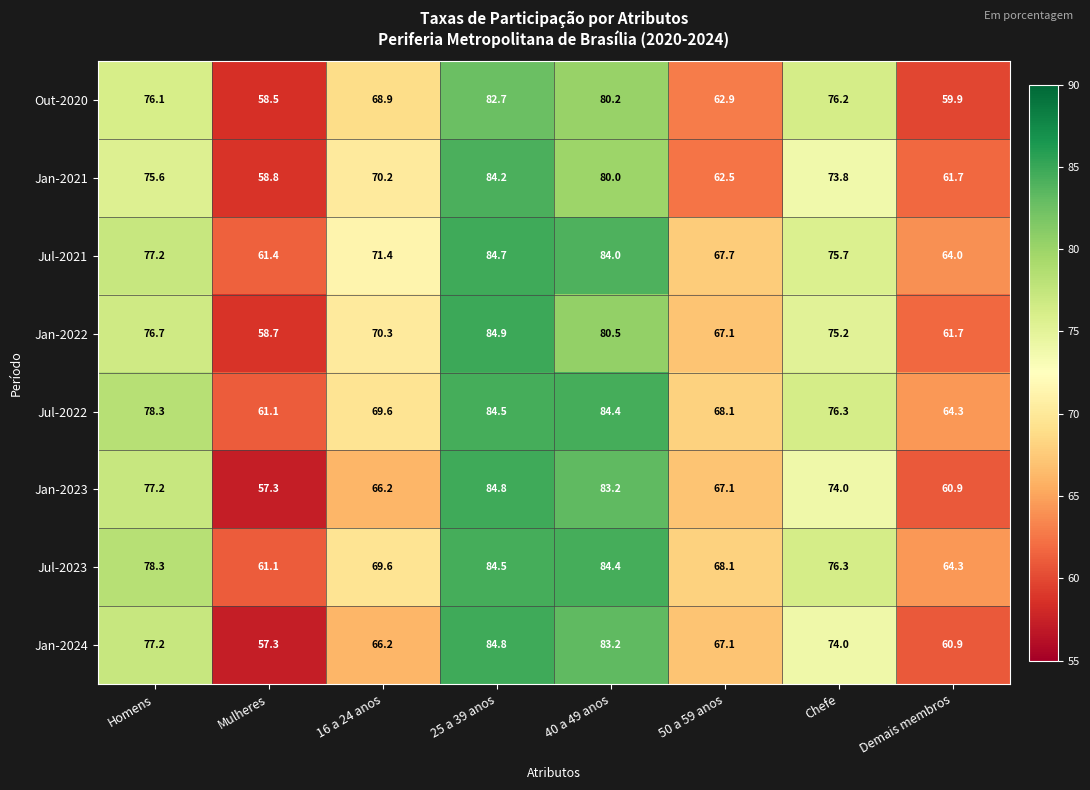

What is the smallest value displayed?

57.3